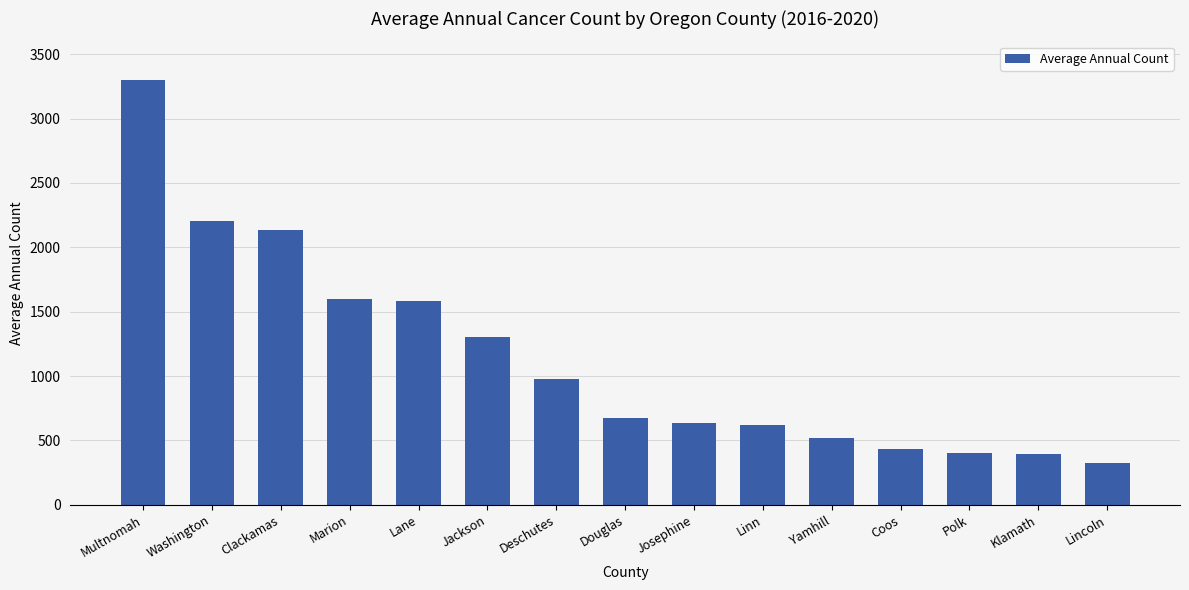

What is the average value?

1140